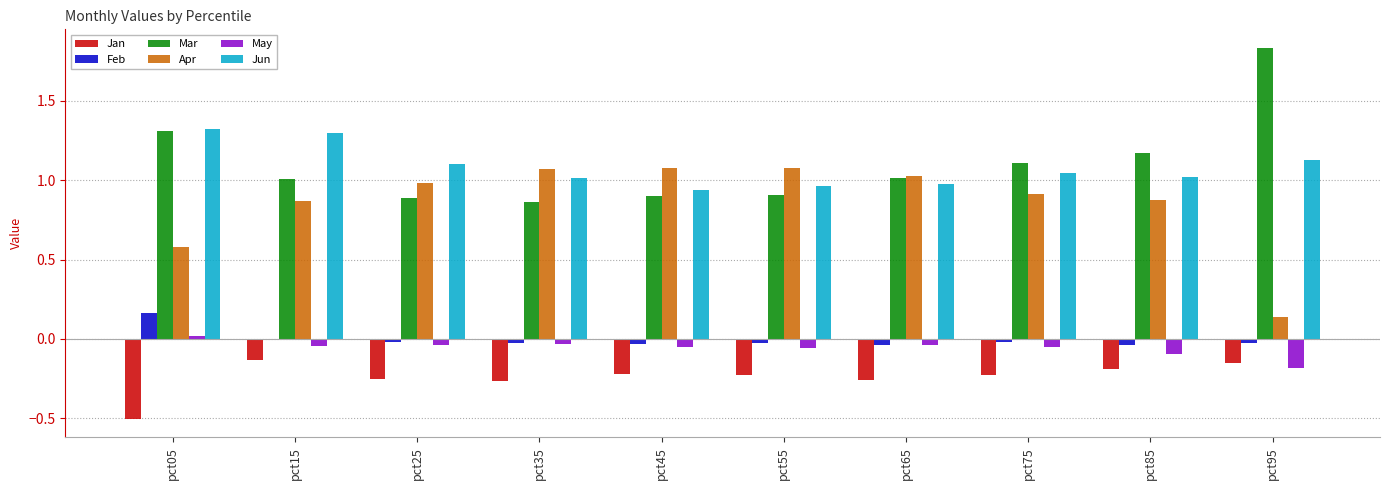

At which category does the chart reach its peak across all series?

pct95